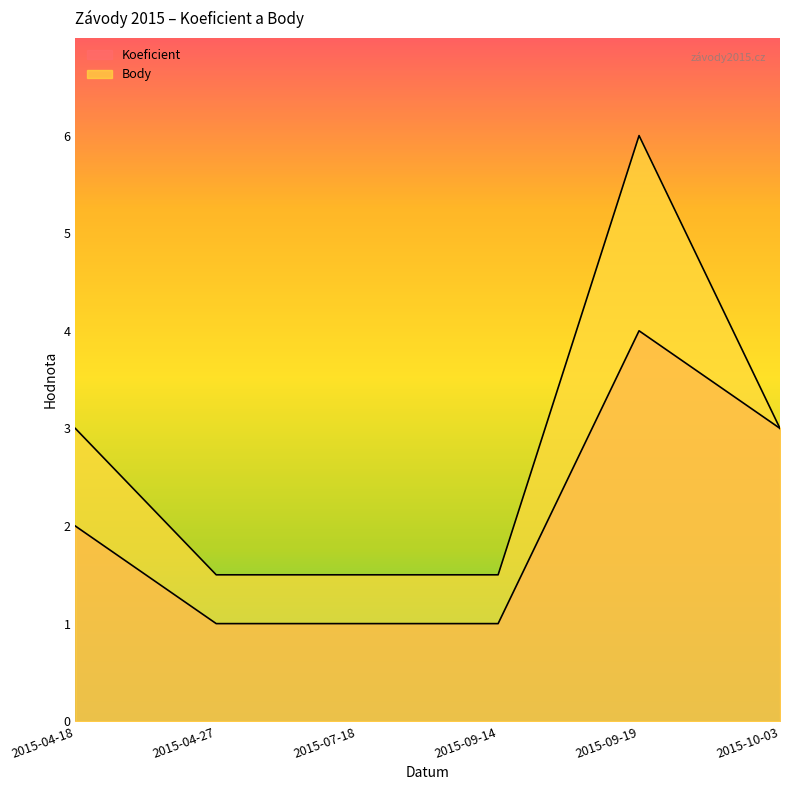

What are all the series names shown in the legend?

Koeficient, Body